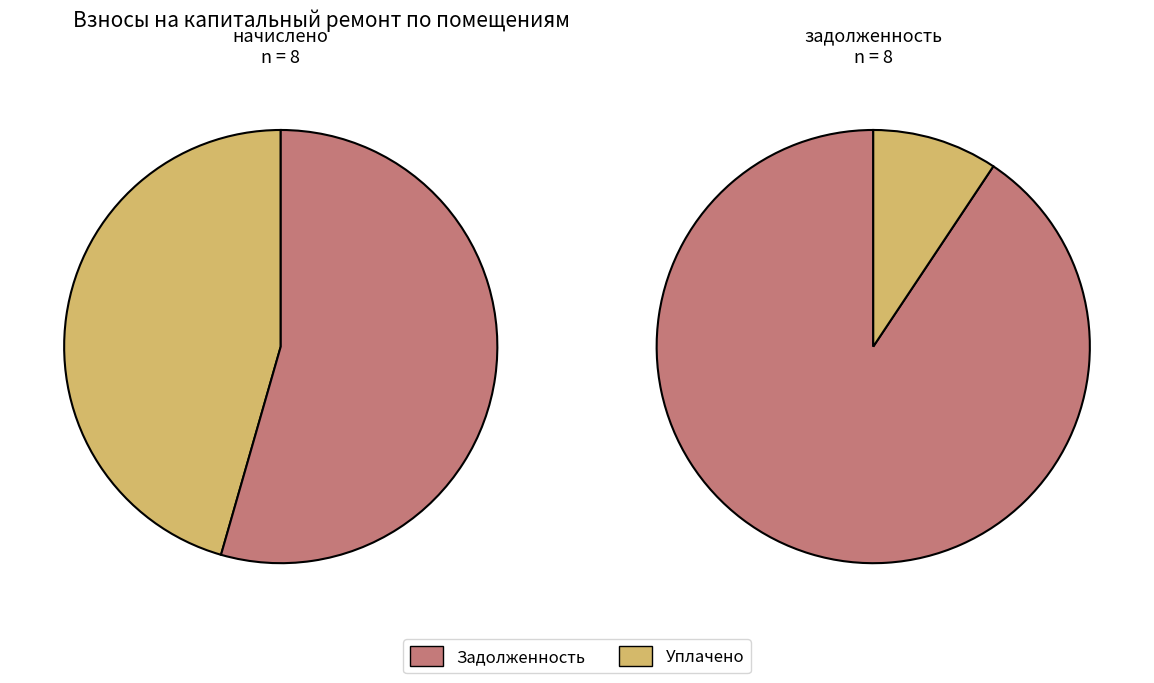

What is the difference between the highest and lowest values at уплачено?

3233.9